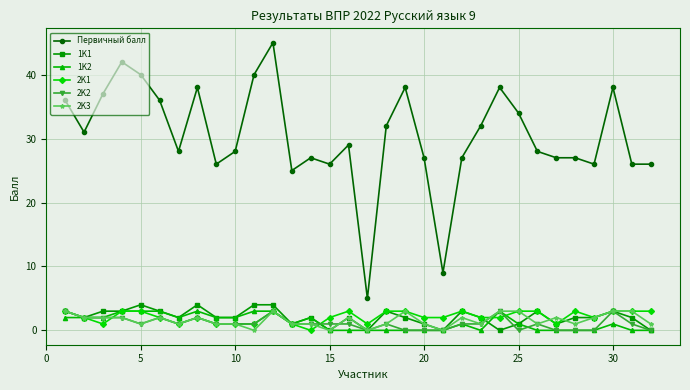

Which series has the widest spread of values?

Первичный балл